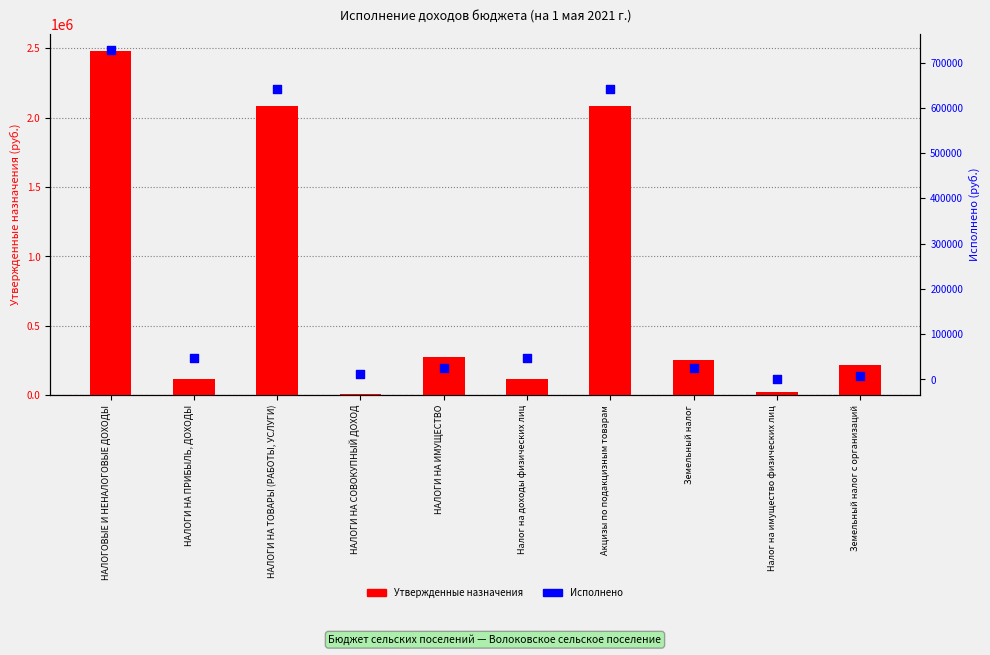

Which series has the largest Y range (max minus min)?

Утвержденные назначения